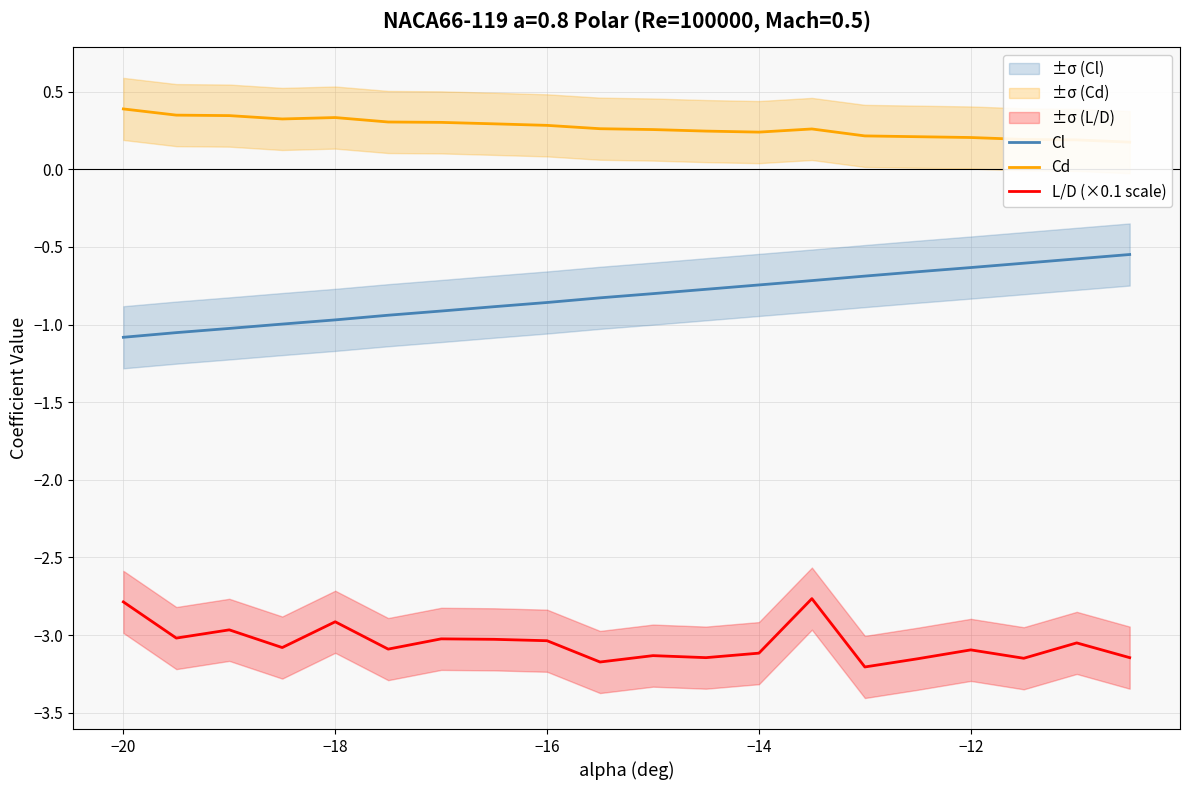

True or false: Cl and L/D (×0.1 scale) cross at least once.

False